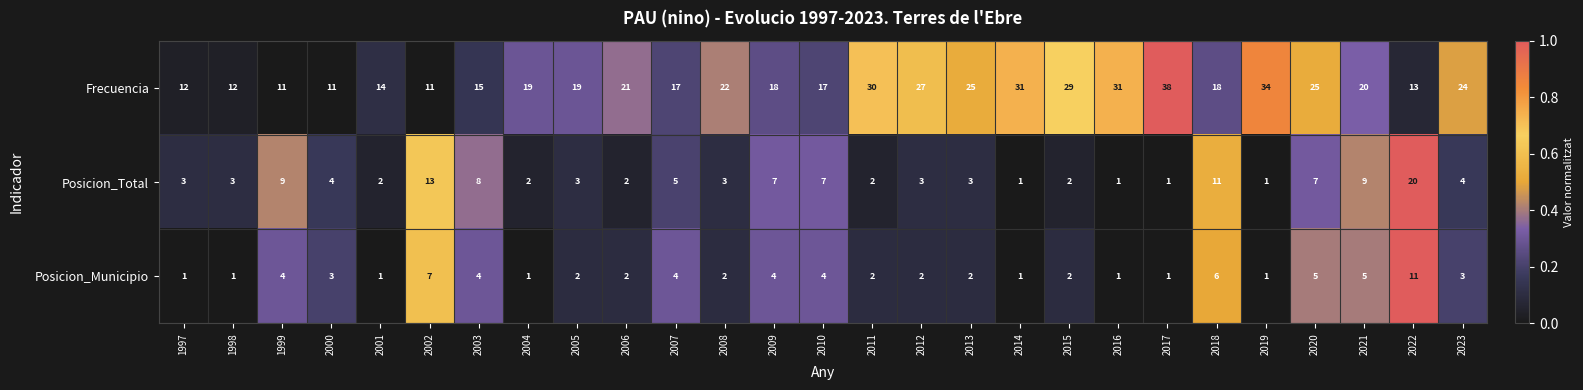

How many distinct data groups are displayed?

3